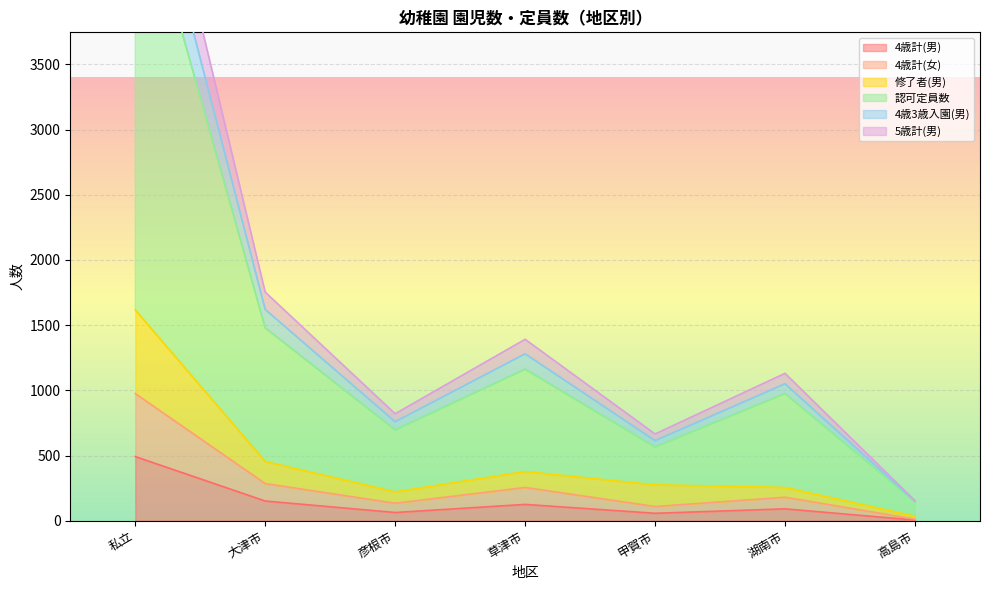

The value of 4歳計(男) at 湖南市 is 91. True or false?

True